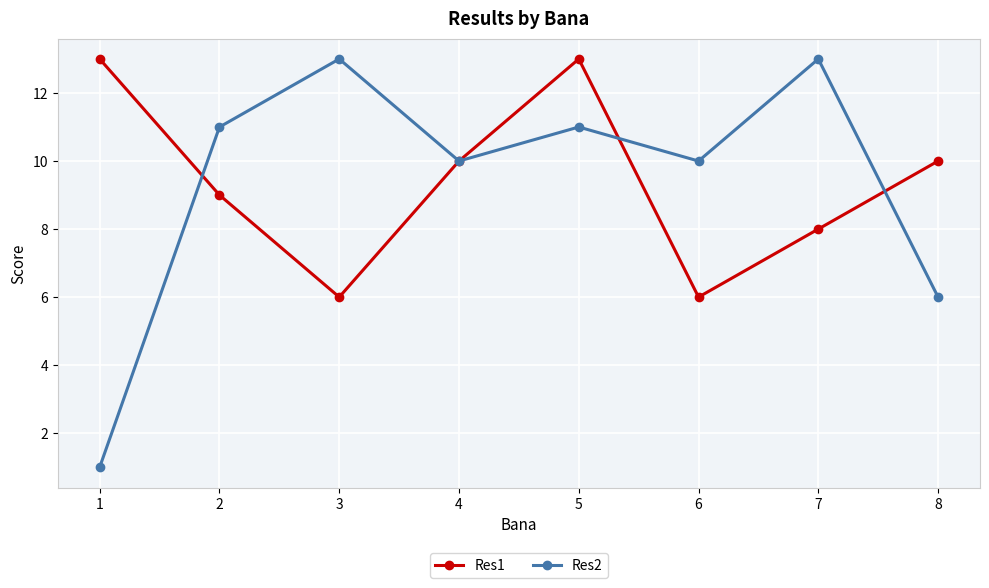

True or false: Res1 has more than 0 interior local peaks.

True